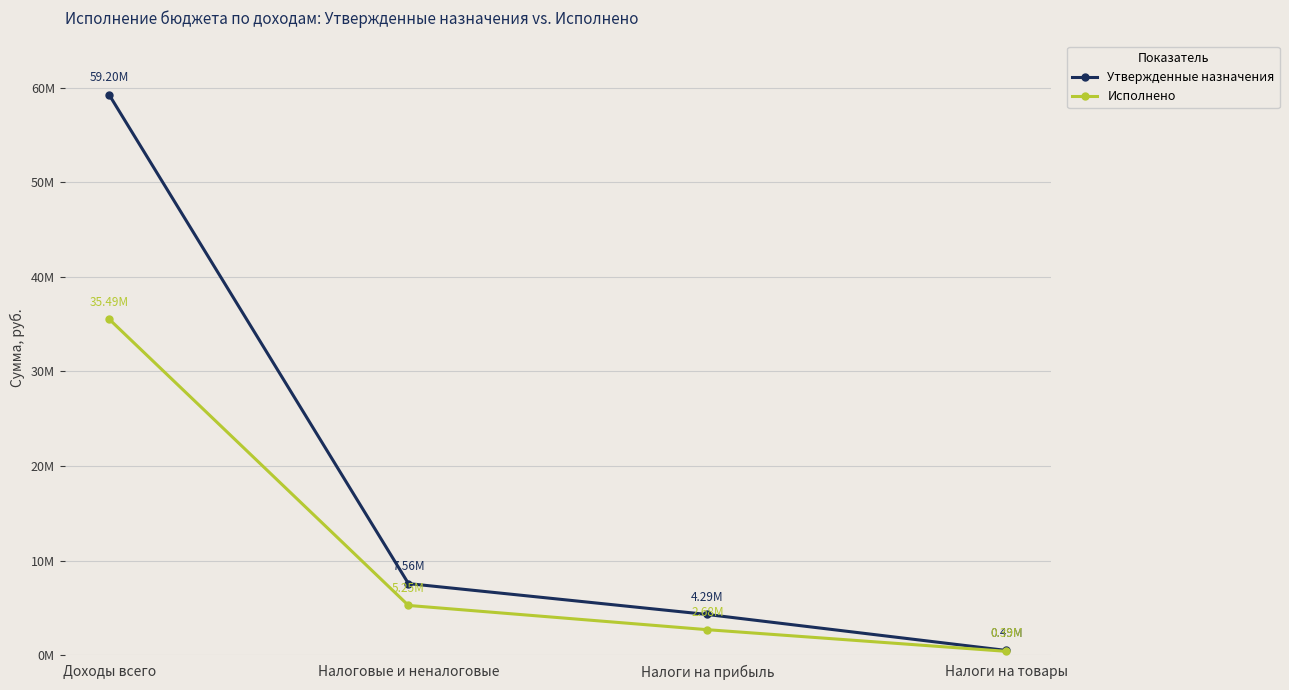

What is the label of the 3rd point from the left?

Налоги на прибыль